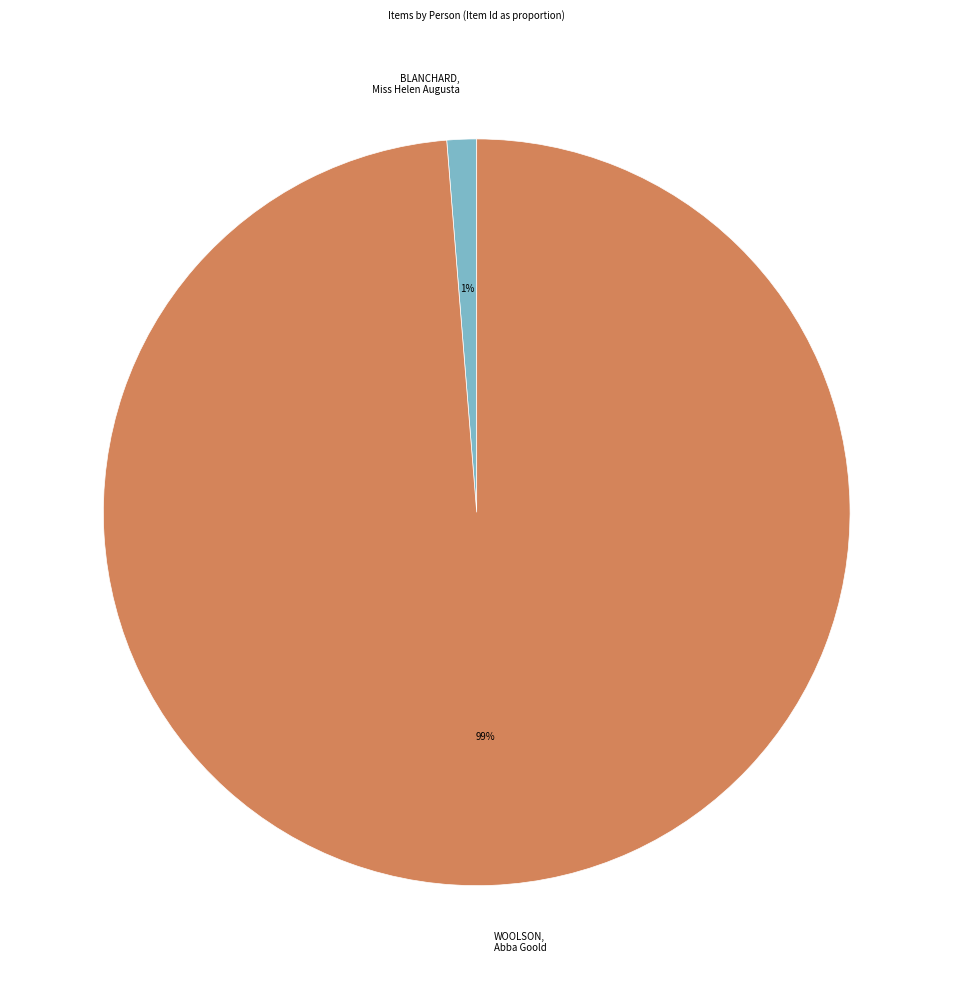

Count the number of slices in the pie.

2